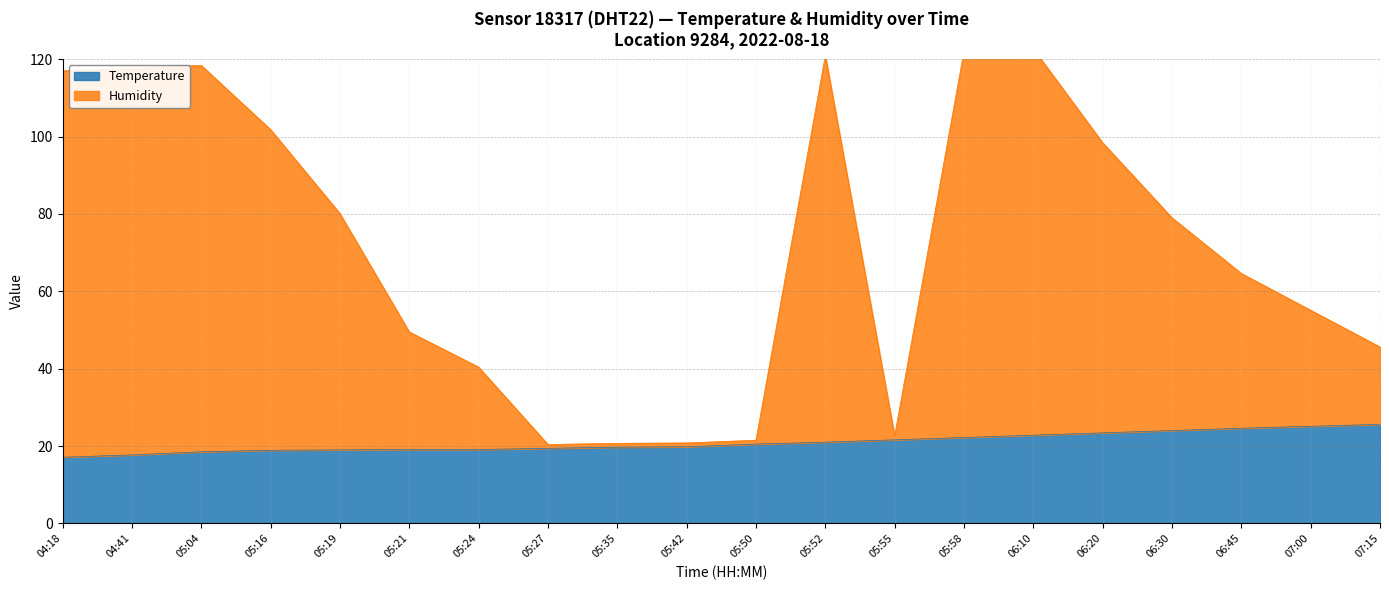

What is the highest value of the Temperature series?

25.6